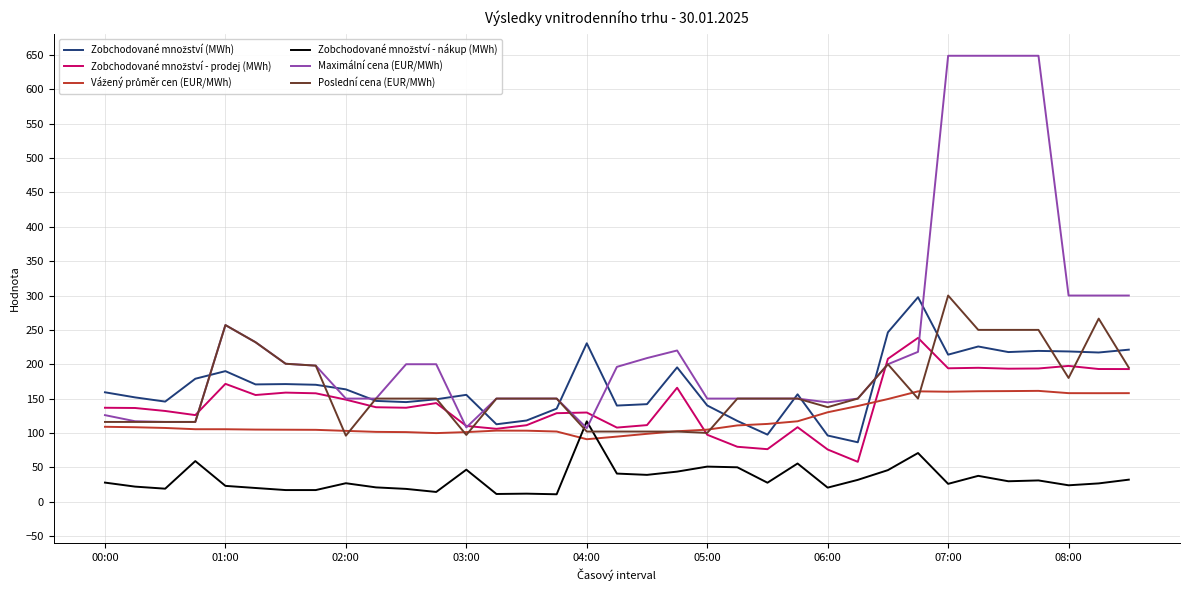

Which series has the largest total across all categories?

Maximální cena (EUR/MWh)